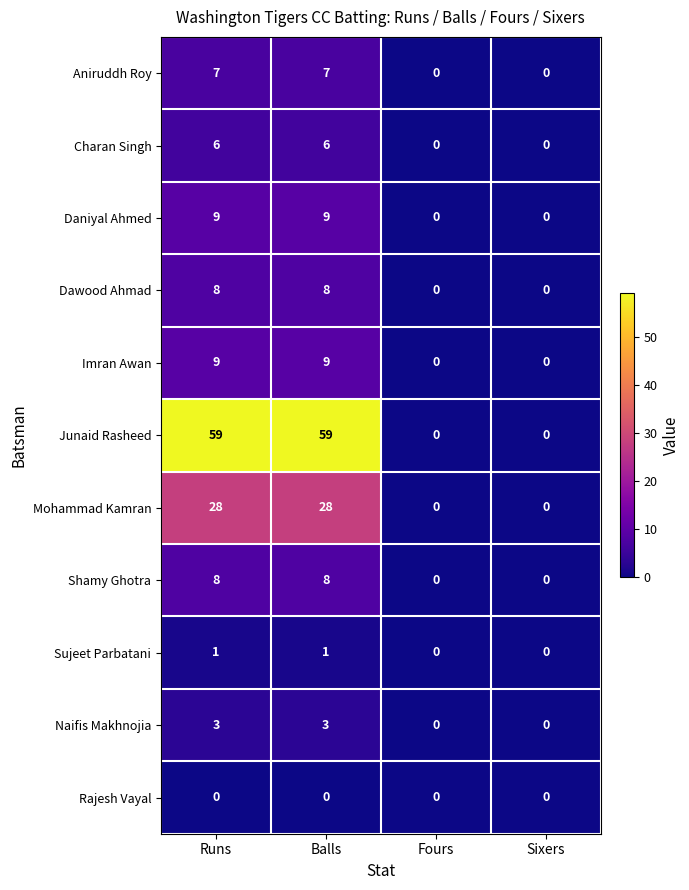

The value of Junaid Rasheed at Sixers is -41. True or false?

False